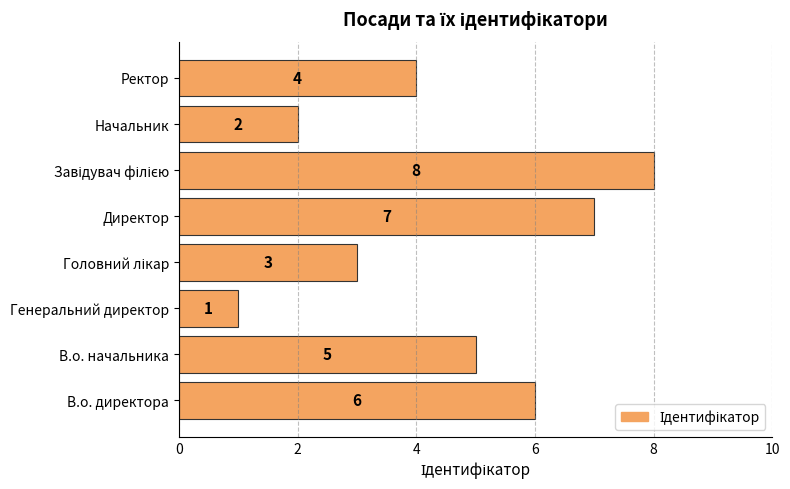

At which category does the chart reach its minimum across all series?

Генеральний директор